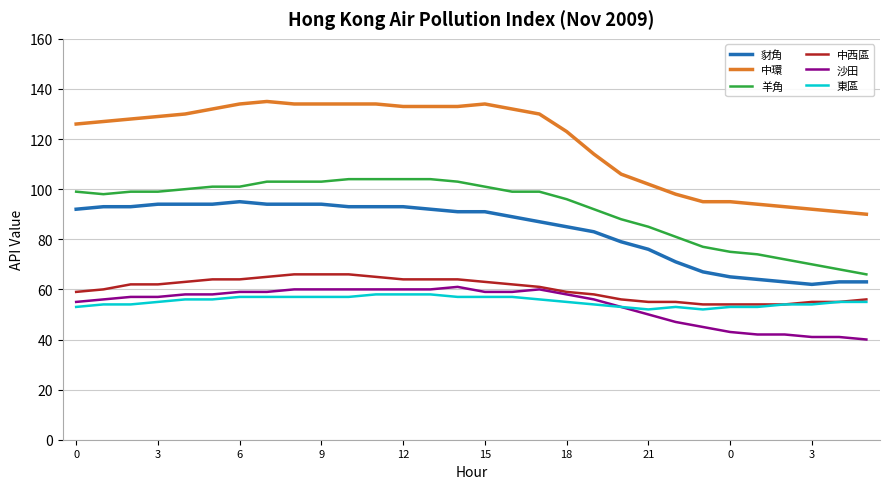

What is the sum of all 羊角 values?

2768